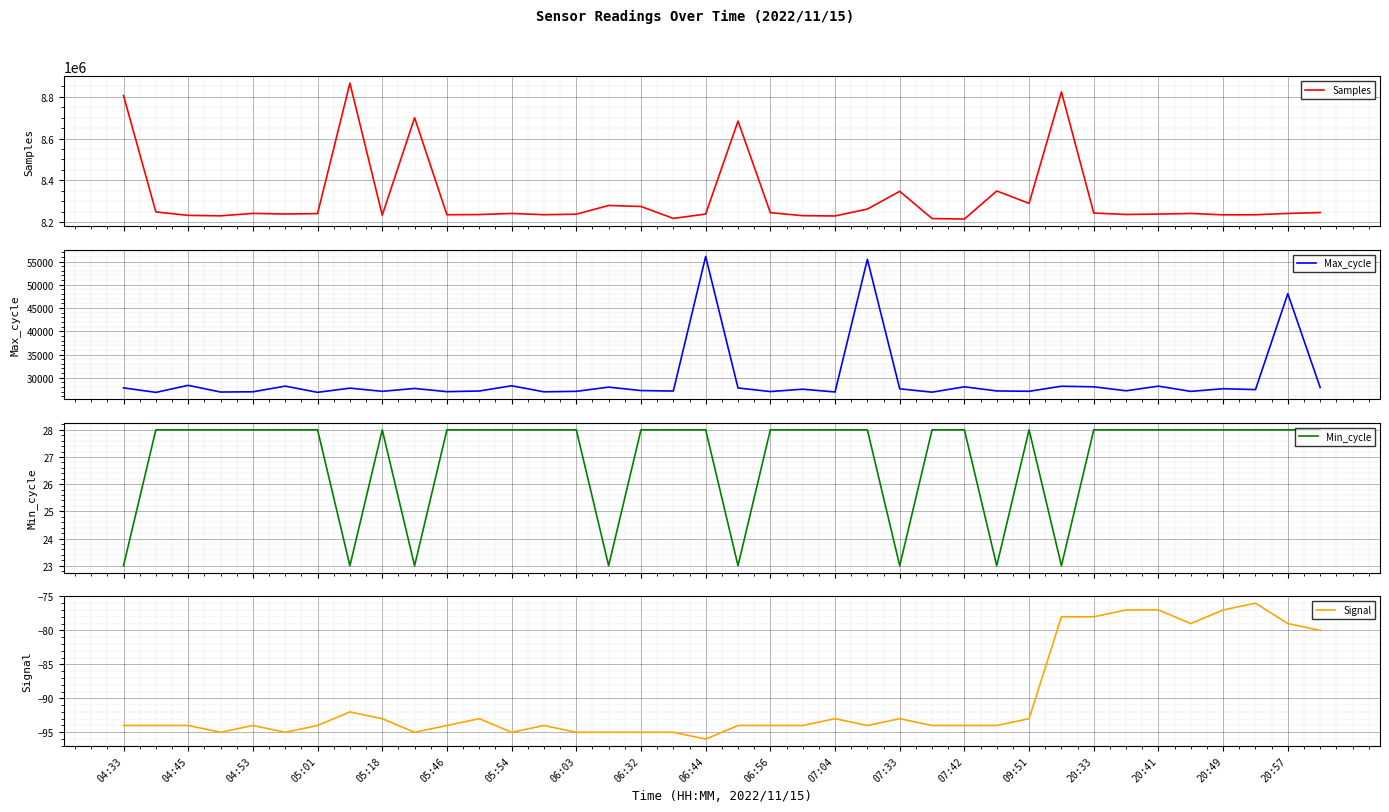

What is the maximum value for Samples?

8865084